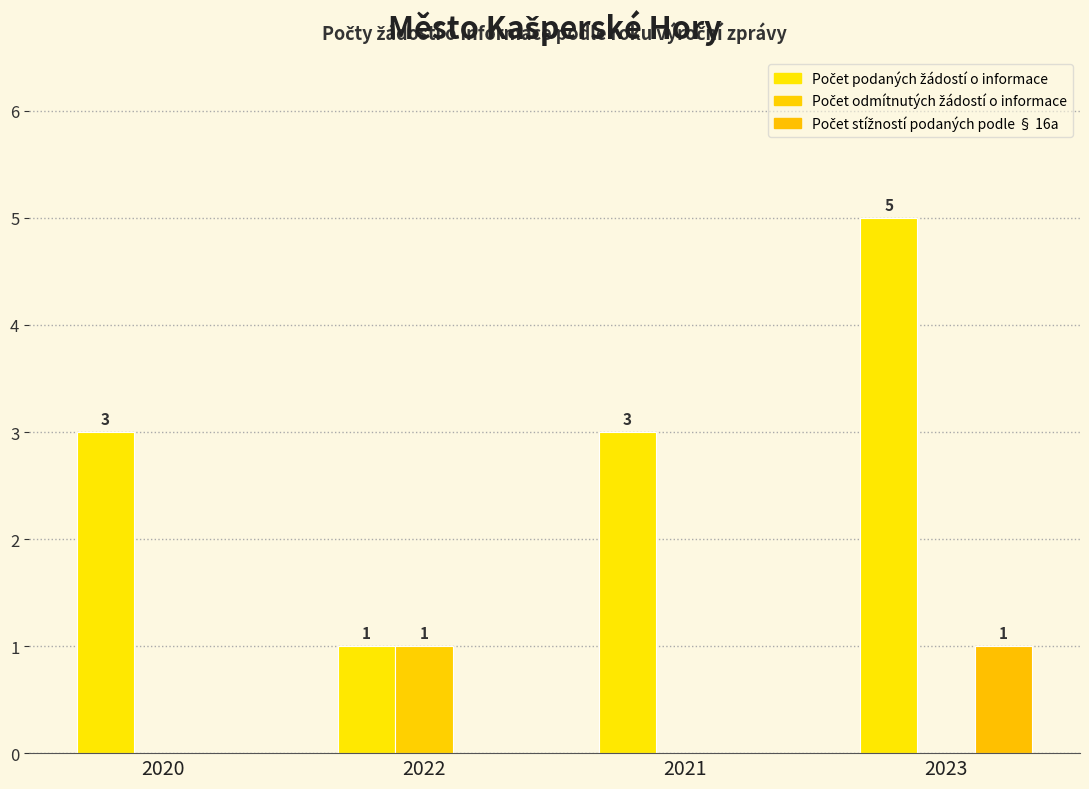

Reading left to right, list all the values displayed in this chart.

Počet podaných žádostí o informace: 3	1	3	5
Počet odmítnutých žádostí o informace: 0	1	0	0
Počet stížností podaných podle § 16a: 0	0	0	1